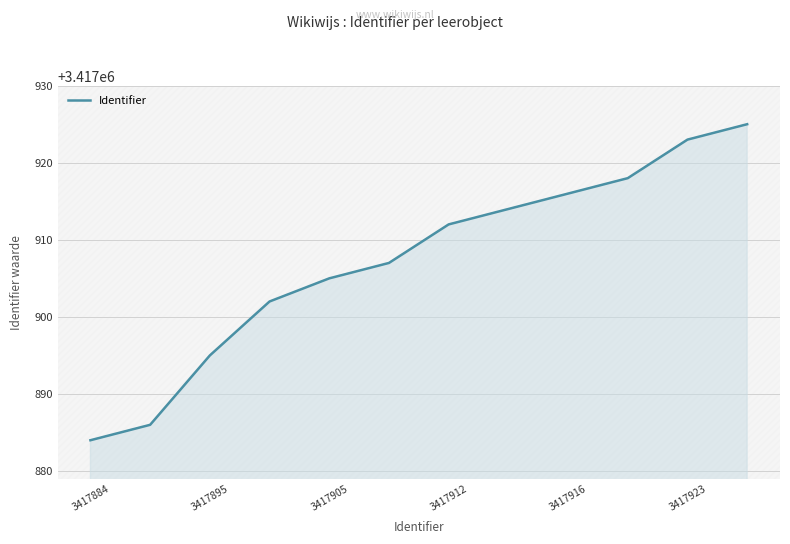

What is the smallest value displayed?

3417884